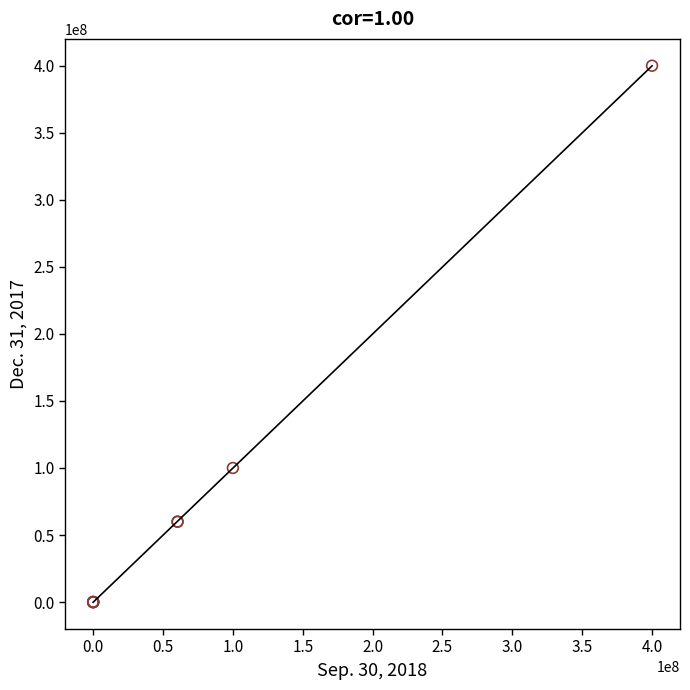

What Y value in the scatter plot is closest to 200000000?

100000000.0